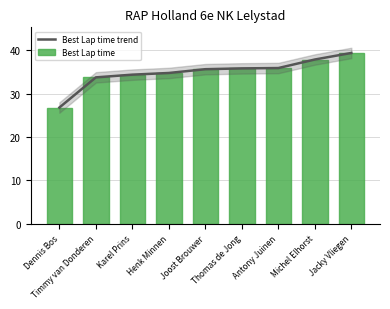

What are all the series names shown in the legend?

Best Lap time trend, Best Lap time